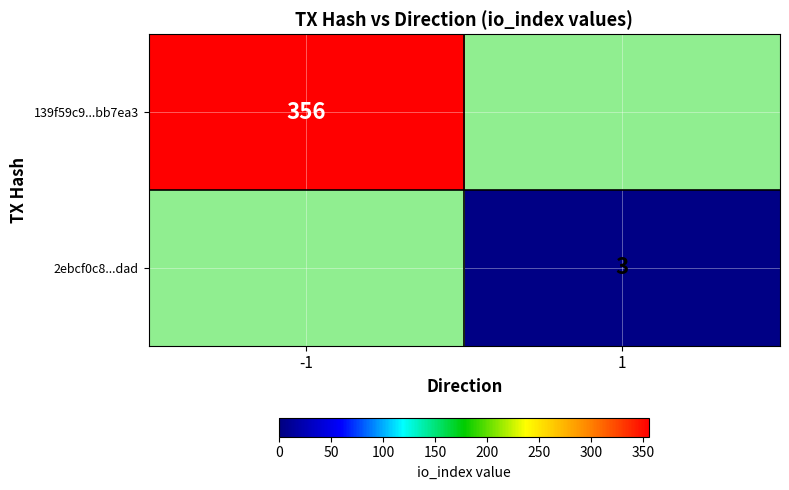

The value of 139f59c9...bb7ea3 at -1 is 530.2. True or false?

False